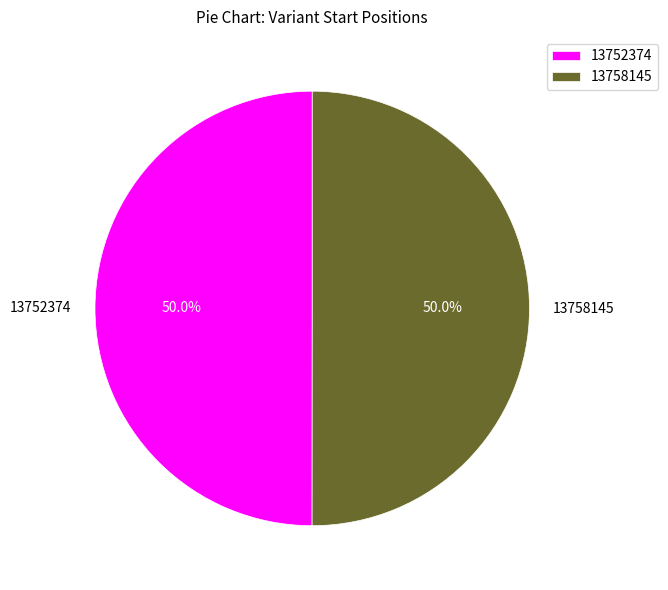

Combined, what portion of the pie is 13752374 and 13758145?

100.0%